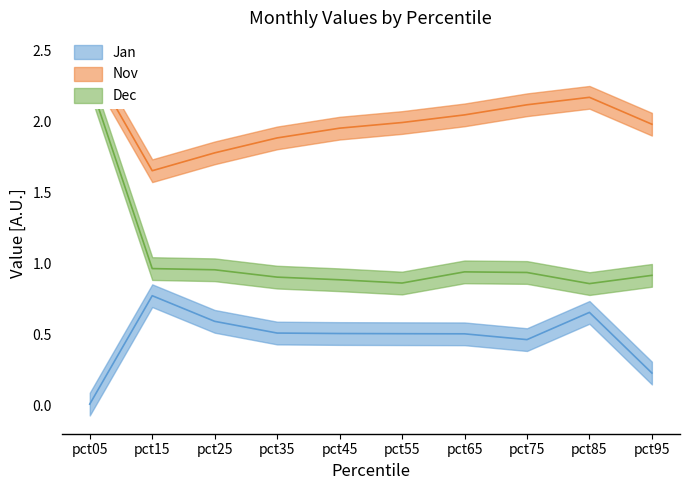

Is the value of Dec at pct35 greater than the value of Jan at pct35?

Yes